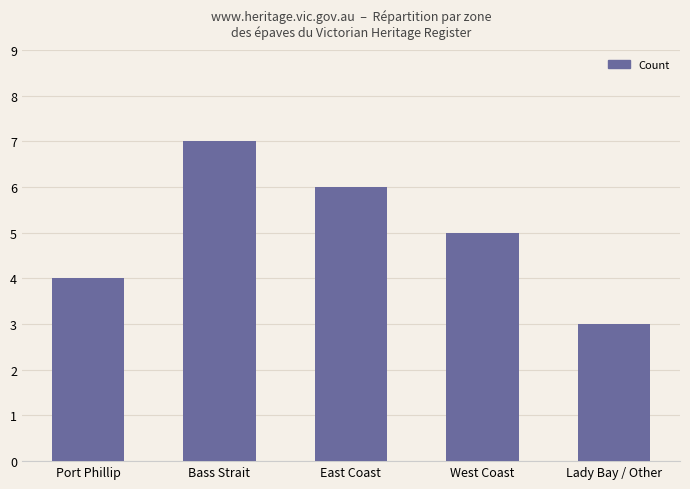

Reading left to right, list all the values displayed in this chart.

Port Phillip=4	Bass Strait=7	East Coast=6	West Coast=5	Lady Bay / Other=3